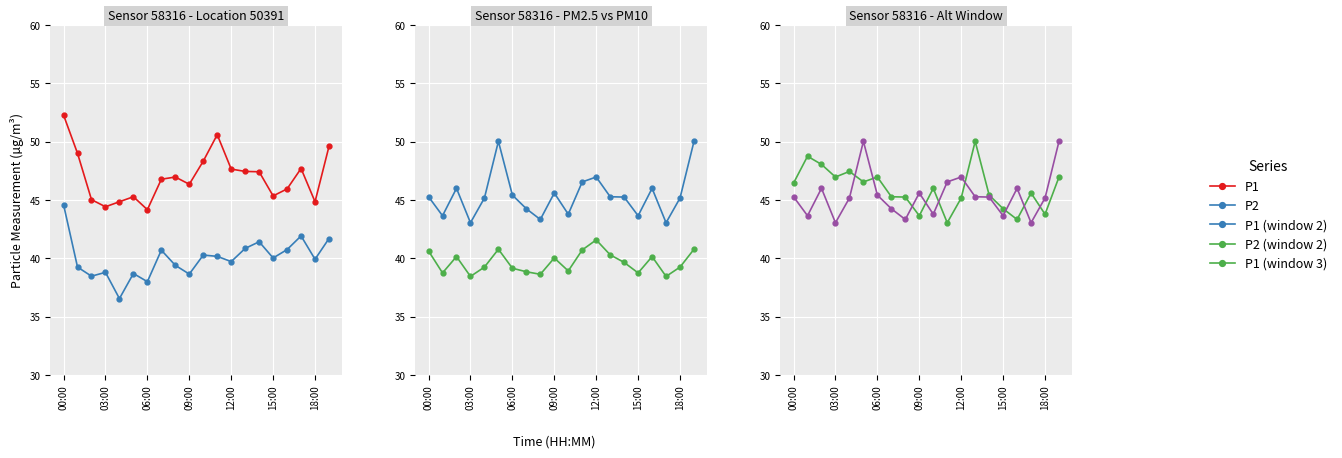

Does the chart display data point markers on the line(s)?

Yes